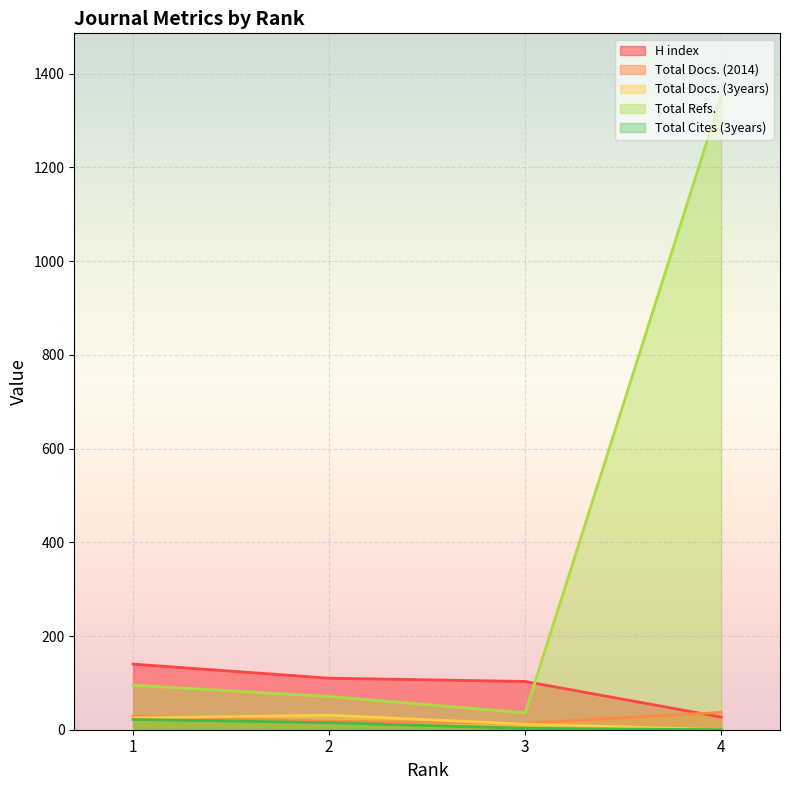

The H index series shows 41 at 4. True or false?

False